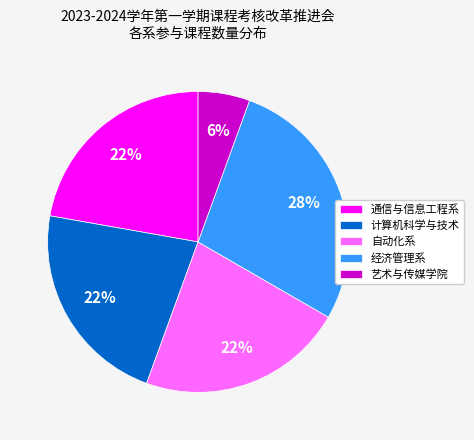

Is it true that 计算机科学与技术 is 33% of the pie?

False